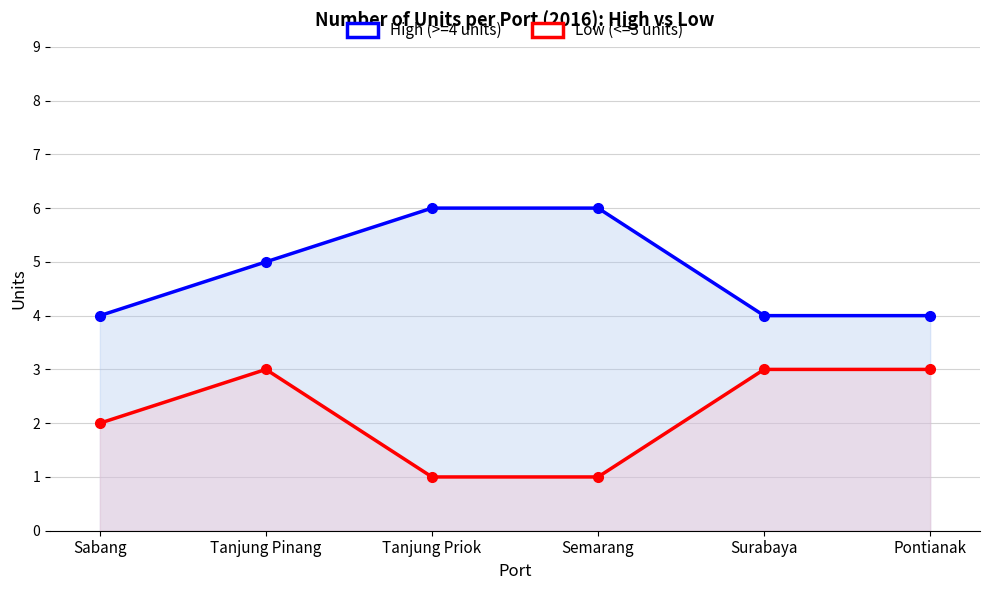

Rank the series at Surabaya from lowest to highest value.

Low (<=3 units), High (>=4 units)